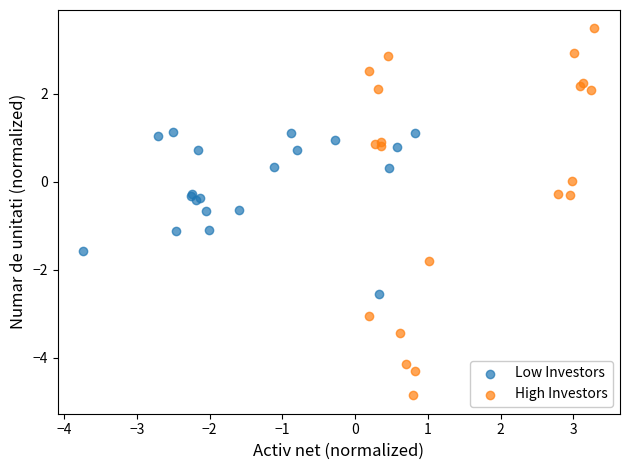

What are all the series names shown in the legend?

Low Investors, High Investors